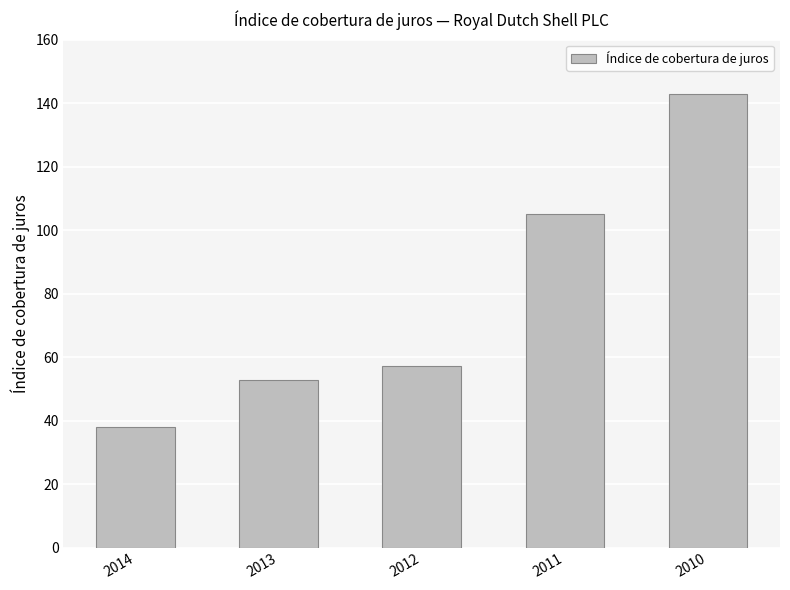

Between 2012 and 2013, which is larger?

2012